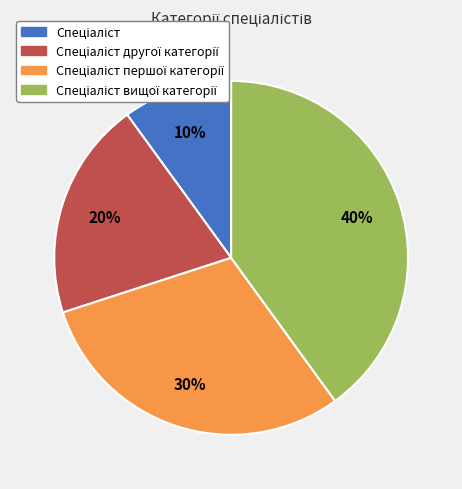

To the nearest percent, what is the average slice percentage?

25%